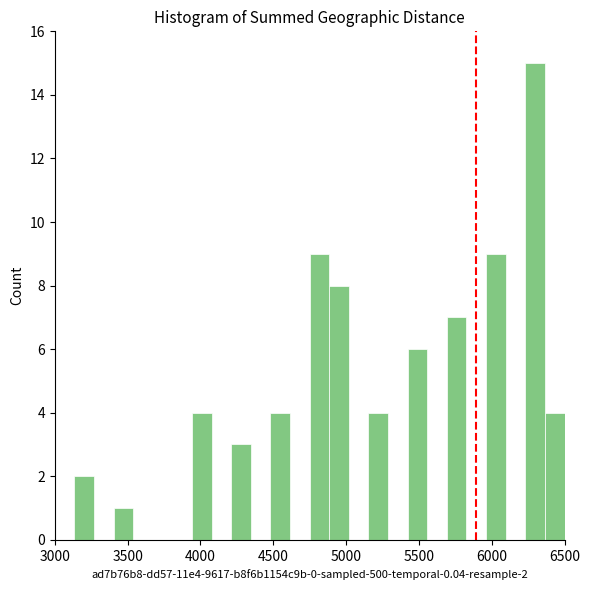

Around what value on the x-axis is the tallest bar? Give the approximate position of its centre, as read against the axis.

6300